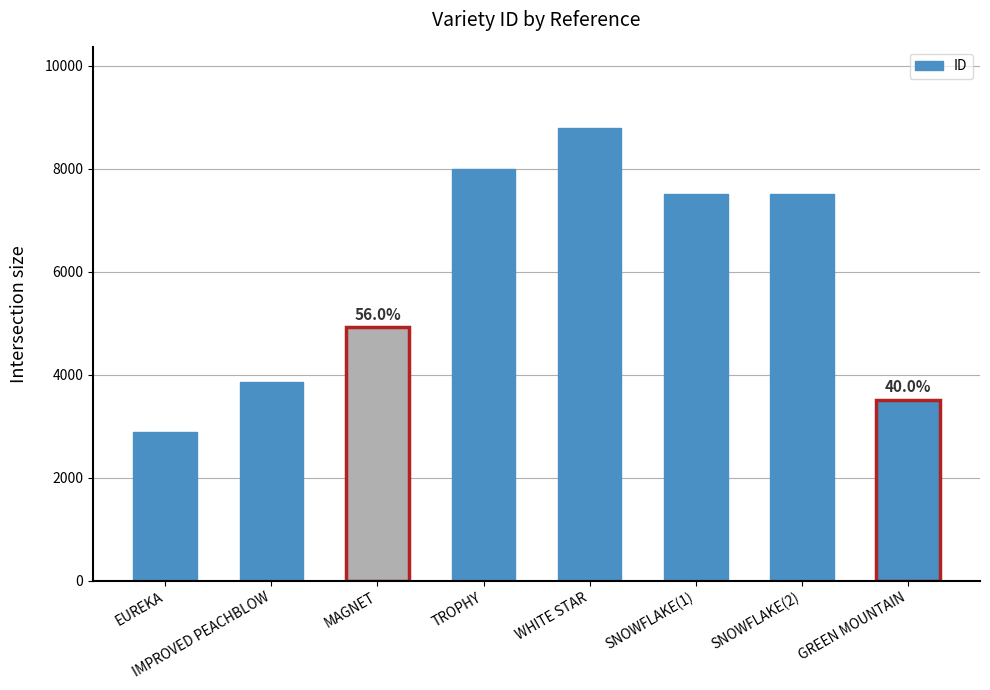

What is the sum of the values at SNOWFLAKE(1) and SNOWFLAKE(2)?

15035